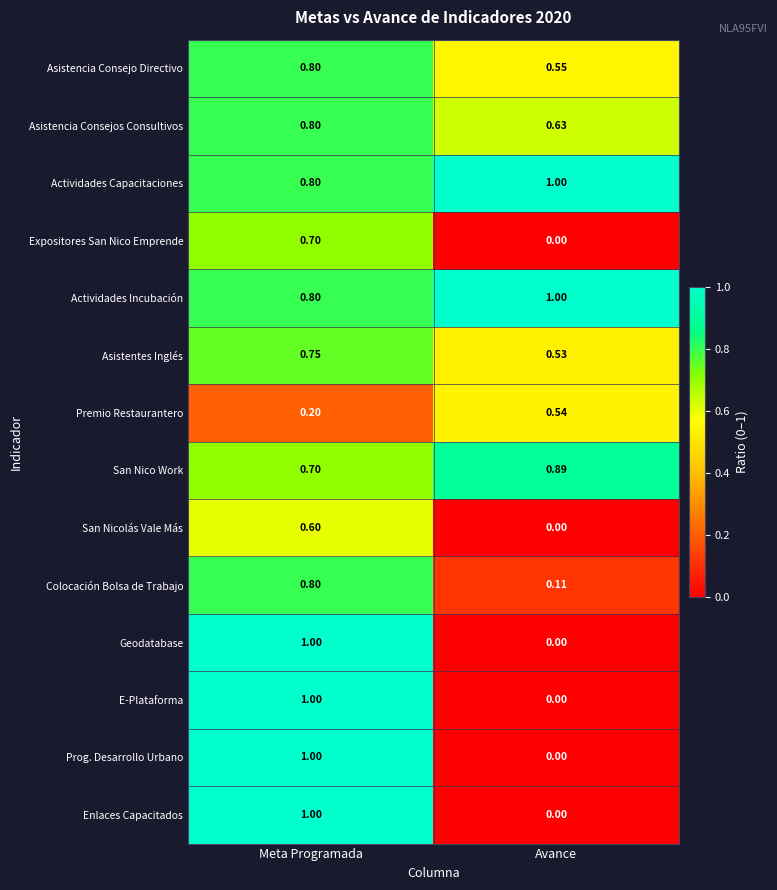

Rank the categories by San Nicolás Vale Más value from highest to lowest.

Meta Programada, Avance